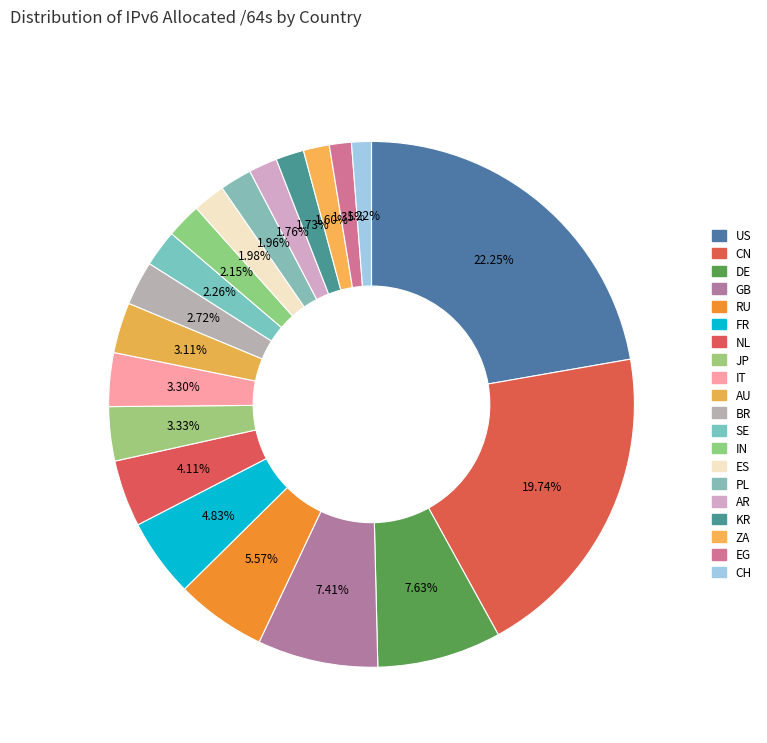

How many slices are in this pie chart?

20